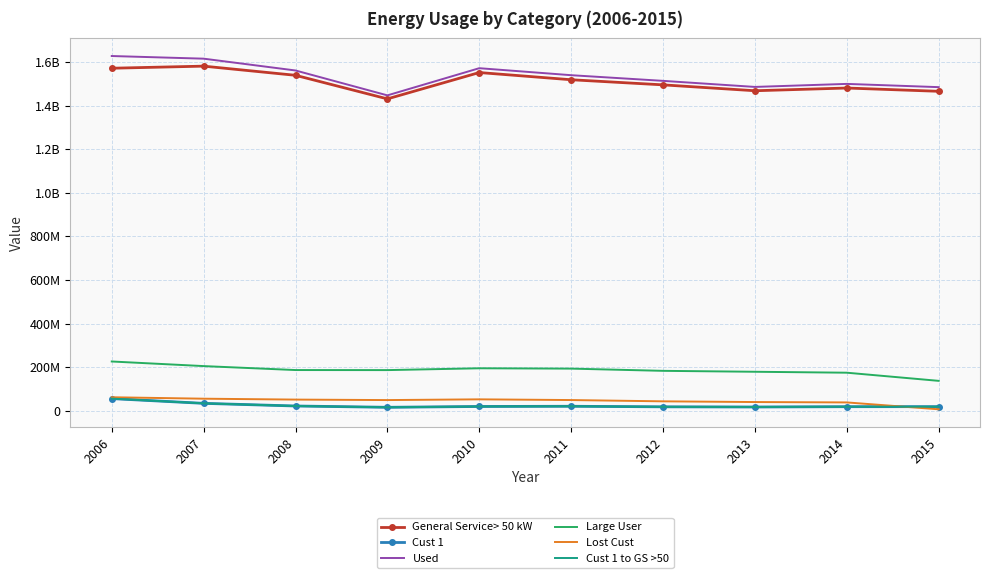

List the labels in order of Lost Cust value, largest first.

2006, 2007, 2010, 2008, 2011, 2009, 2012, 2013, 2014, 2015